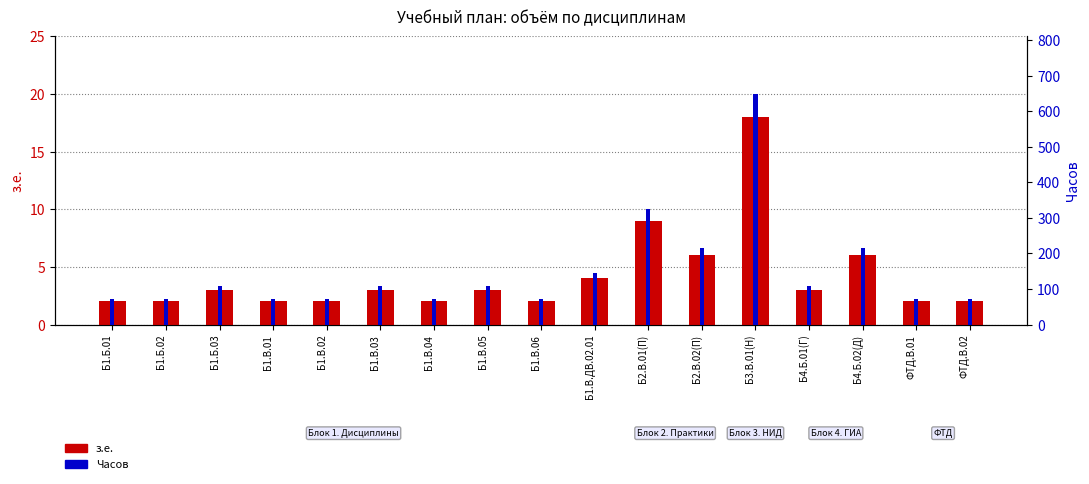

Reading left to right, what are all the values shown in this chart?

з.е.: Б1.Б.01=2	Б1.Б.02=2	Б1.Б.03=3	Б1.В.01=2	Б1.В.02=2	Б1.В.03=3	Б1.В.04=2	Б1.В.05=3	Б1.В.06=2	Б1.В.ДВ.02.01=4	Б2.В.01(П)=9	Б2.В.02(П)=6	Б3.В.01(Н)=18	Б4.Б.01(Г)=3	Б4.Б.02(Д)=6	ФТД.В.01=2	ФТД.В.02=2
Часов: Б1.Б.01=72	Б1.Б.02=72	Б1.Б.03=108	Б1.В.01=72	Б1.В.02=72	Б1.В.03=108	Б1.В.04=72	Б1.В.05=108	Б1.В.06=72	Б1.В.ДВ.02.01=144	Б2.В.01(П)=324	Б2.В.02(П)=216	Б3.В.01(Н)=648	Б4.Б.01(Г)=108	Б4.Б.02(Д)=216	ФТД.В.01=72	ФТД.В.02=72